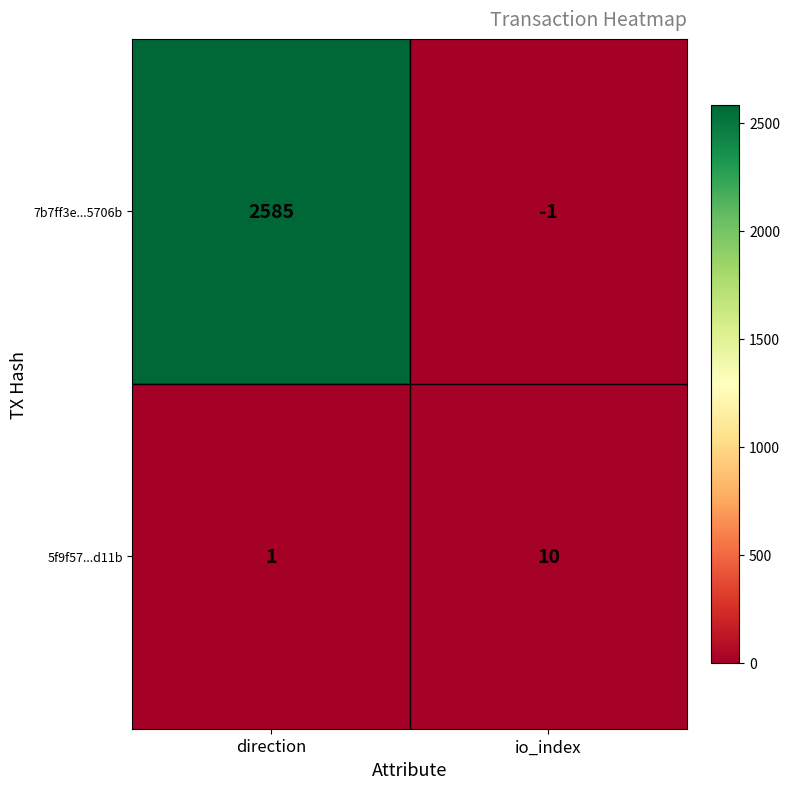

Which series has the largest total across all categories?

7b7ff3e...5706b